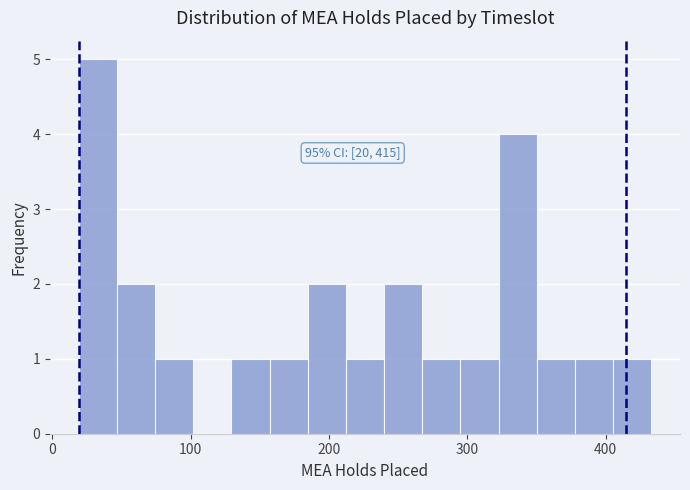

Around what value on the x-axis is the tallest bar? Give the approximate position of its centre, as read against the axis.

30